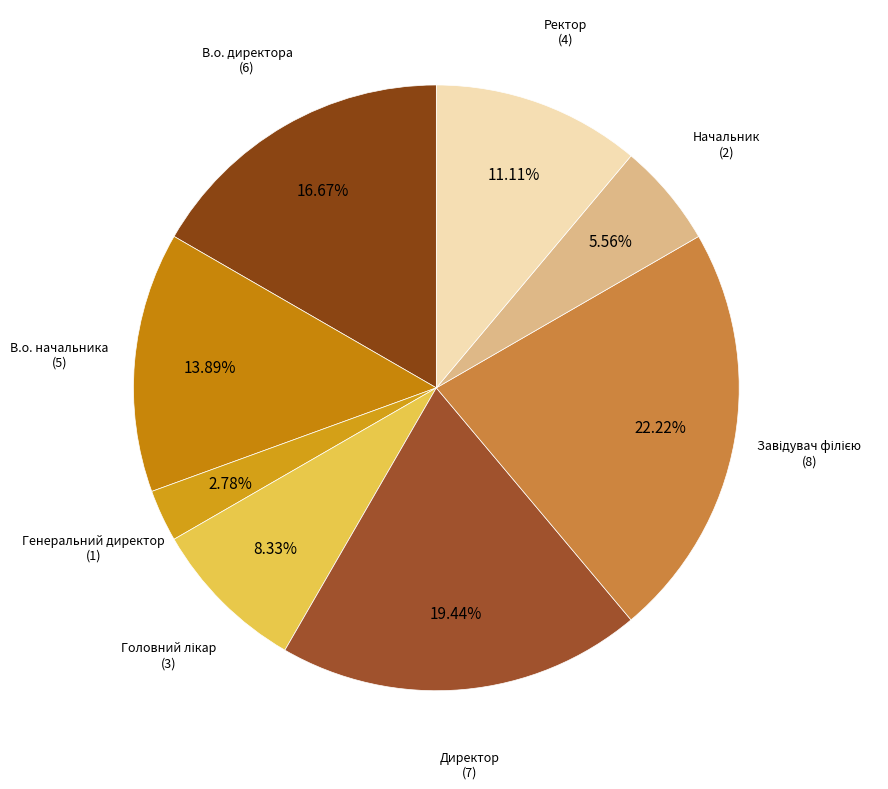

The Генеральний директор slice represents 12% of the pie. True or false?

False